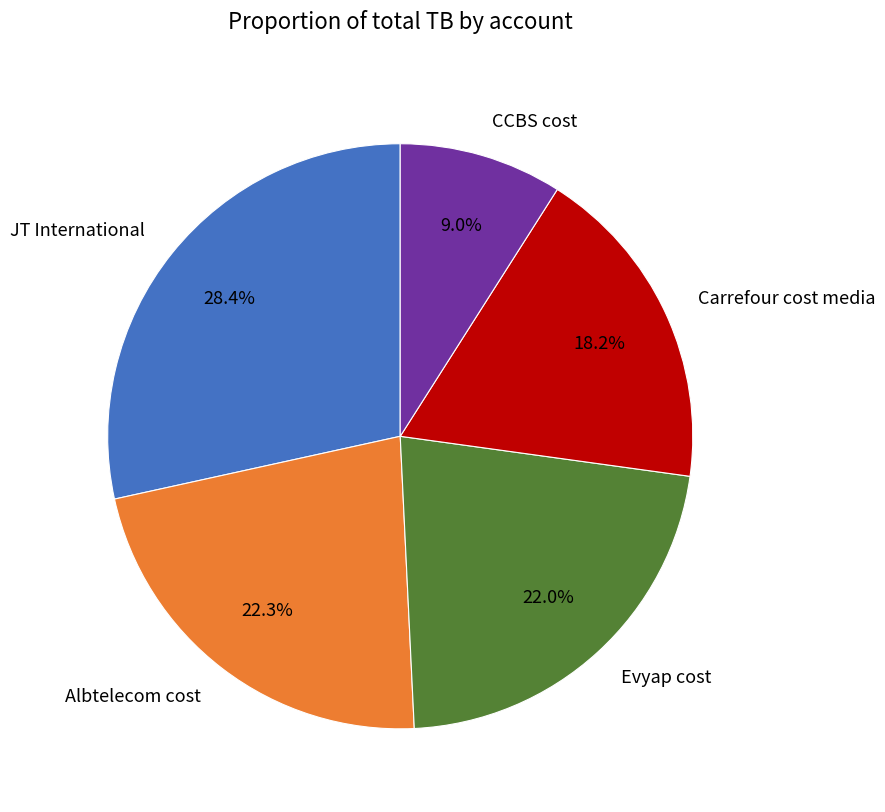

Is it true that JT International is 28% of the pie?

True